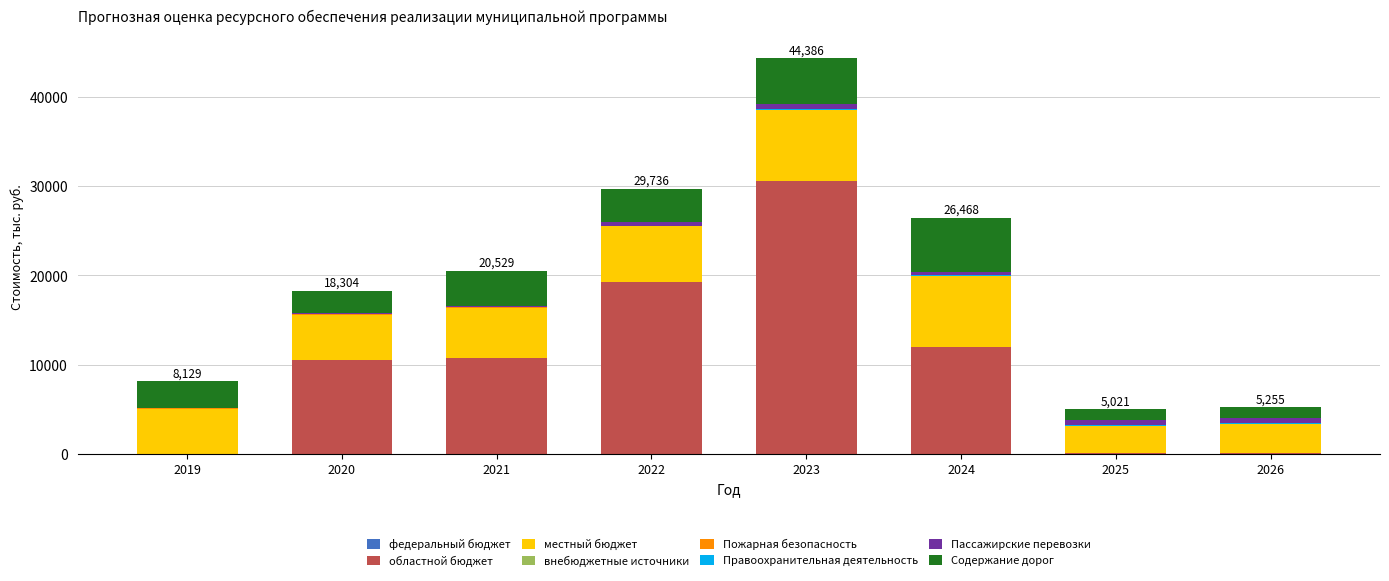

The областной бюджет series shows 84.8 at 2026. True or false?

True